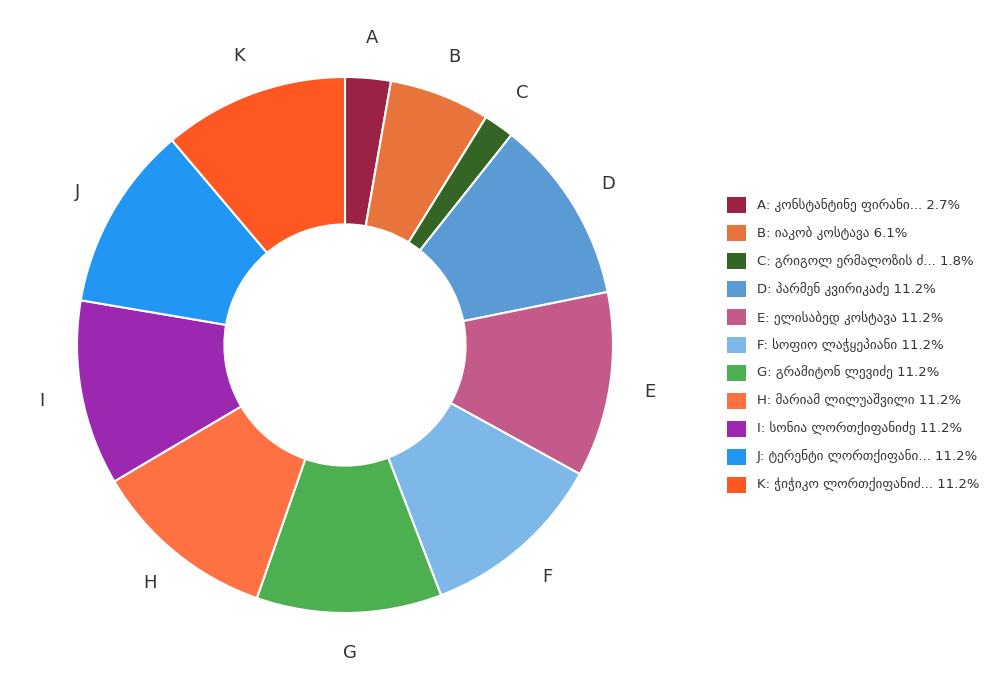

Do სოფიო ლაჭყეპიანი and იაკობ კოსტავა together represent more than half of the pie?

No